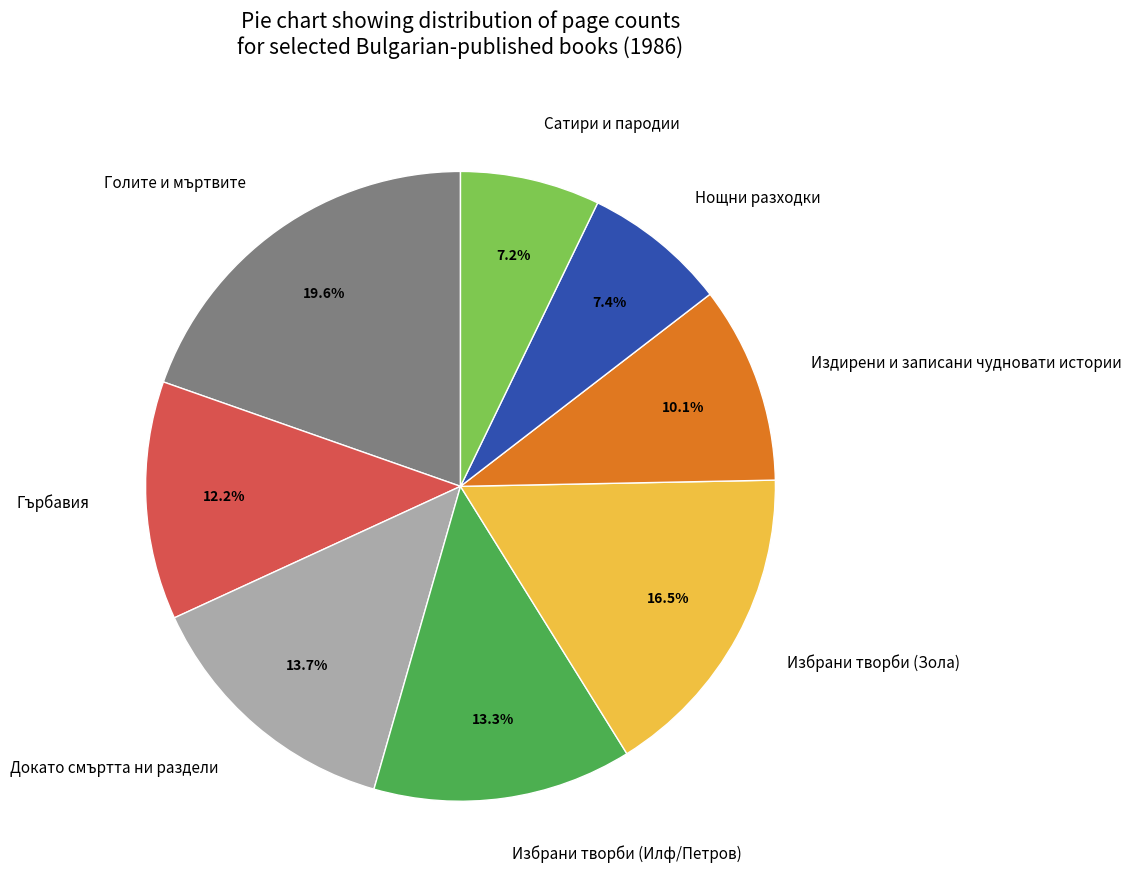

Which category has the biggest portion of the pie?

Голите и мъртвите